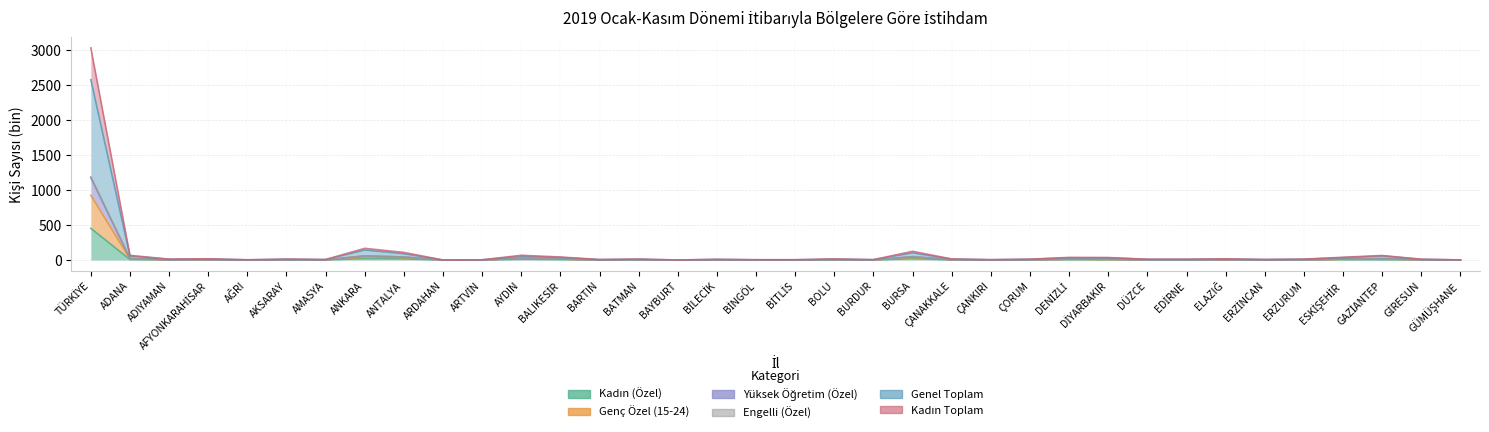

At which category is the sum across all series the highest?

TÜRKİYE